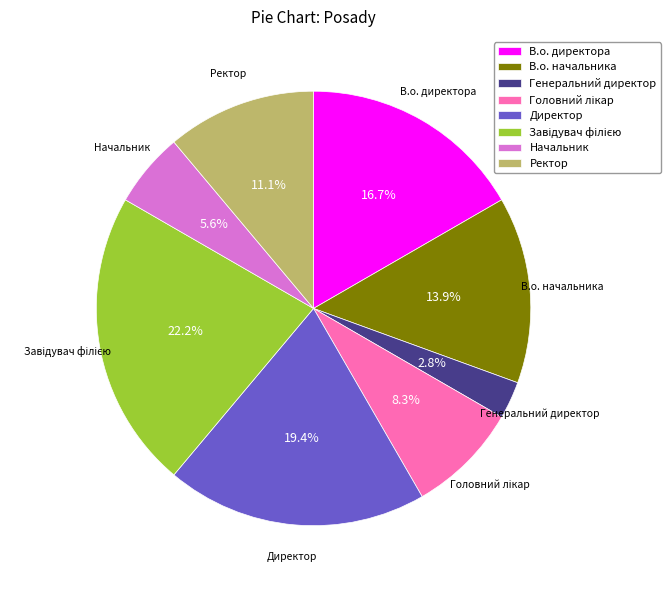

To the nearest percent, what portion does Генеральний директор represent?

3%